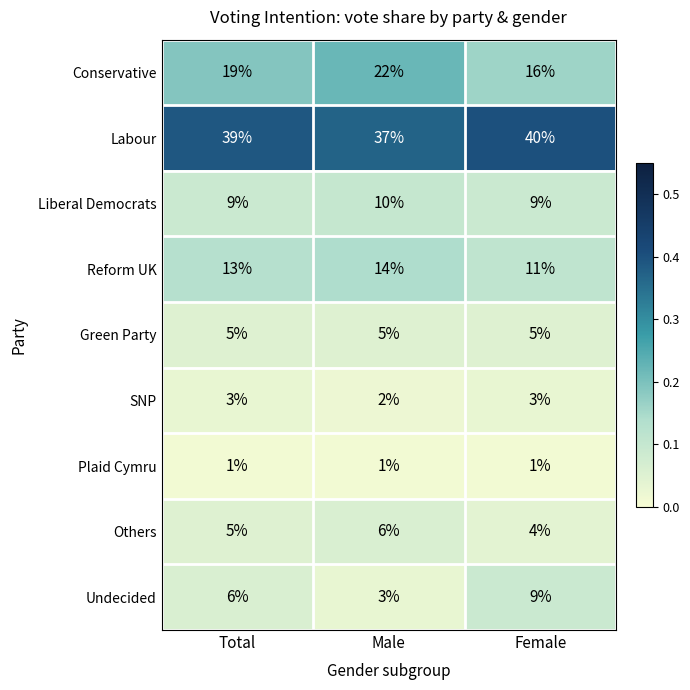

The value of Undecided at Male is 1. True or false?

False